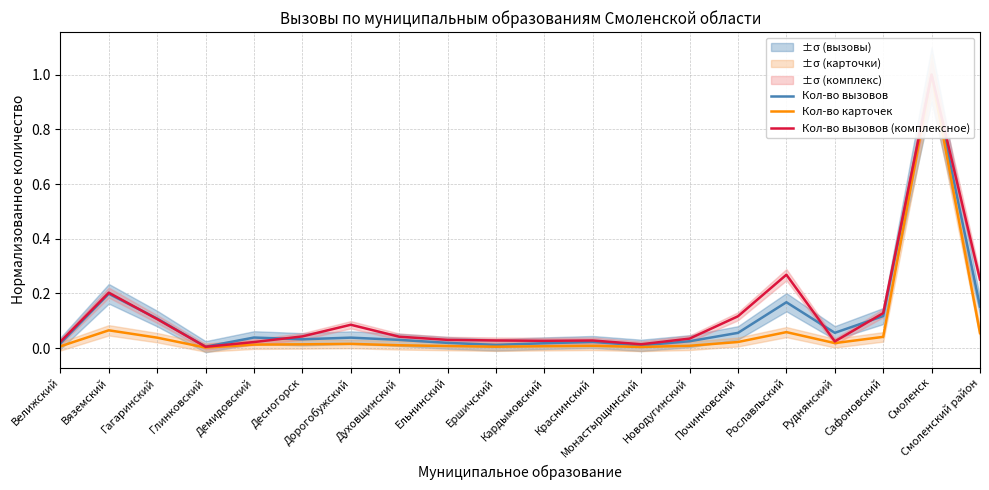

At which category is the sum across all series the highest?

Смоленск